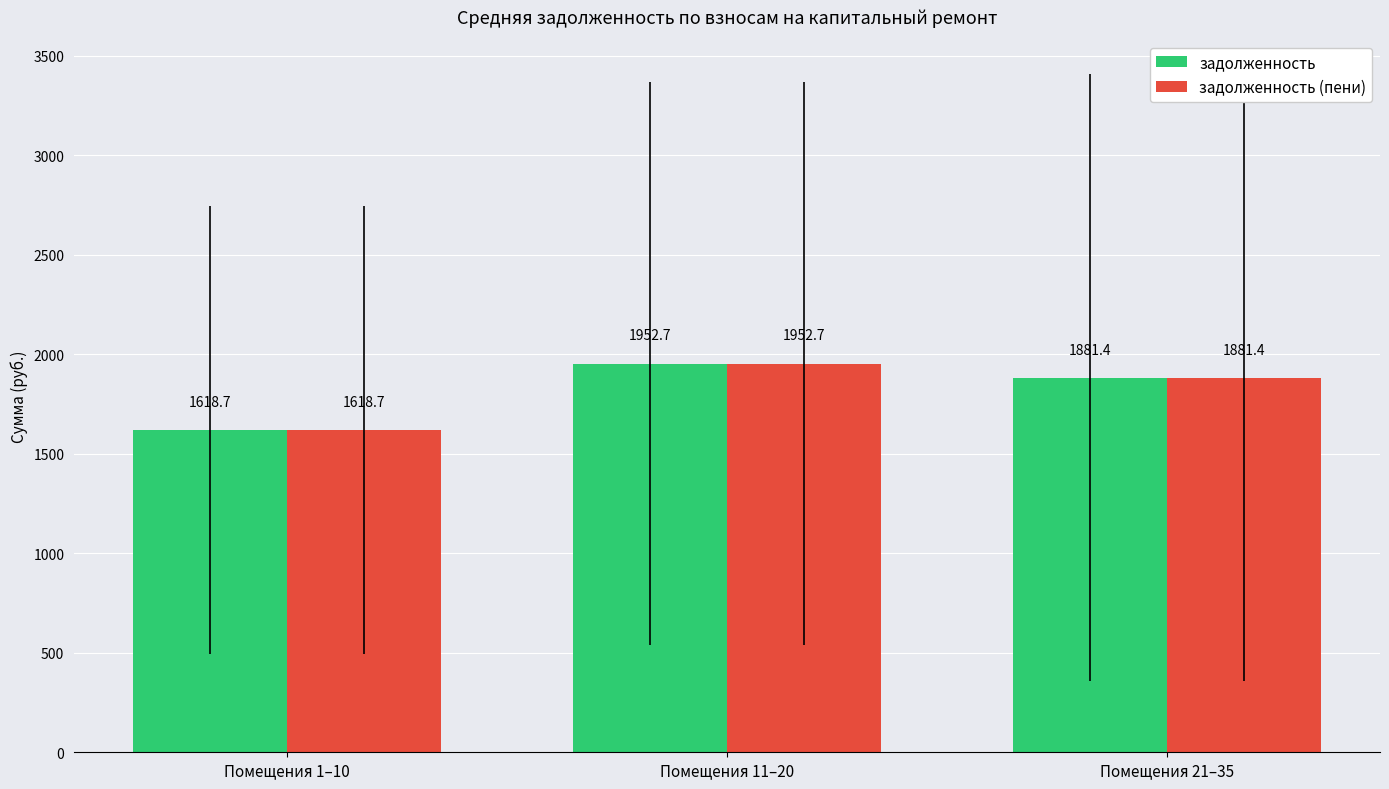

What is the total value across all series at Помещения 1–10?

3237.4